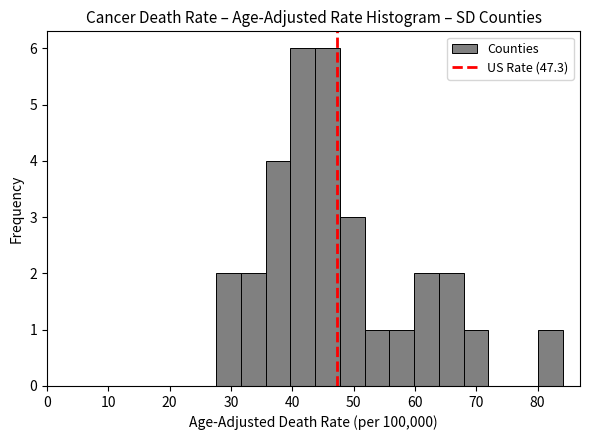

Reading left to right, transcribe this chart: for each bar, give the range it covers on the x-axis and its height. Neither the bar edges nor the heights are printed on the chart, so give them approximately, as read against the axes.

28 to 32: 2
32 to 36: 2
36 to 40: 4
40 to 44: 6
44 to 48: 6
48 to 52: 3
52 to 56: 1
56 to 60: 1
60 to 64: 2
64 to 68: 2
68 to 72: 1
72 to 76: 0
76 to 80: 0
80 to 84: 1